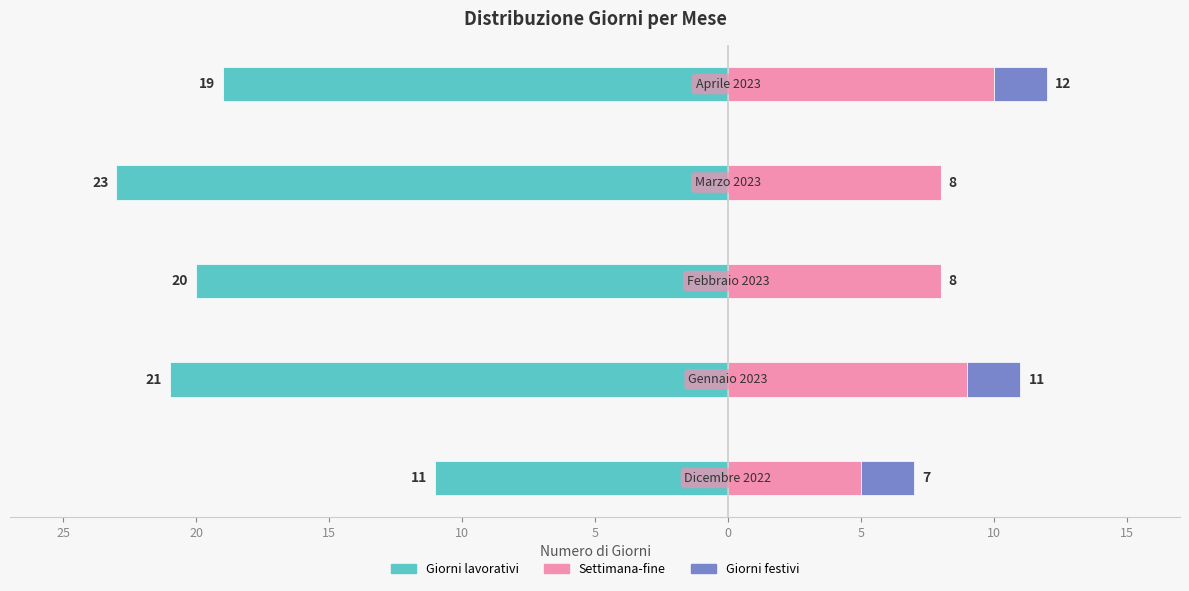

What is the difference between the highest and lowest values at 20?

28